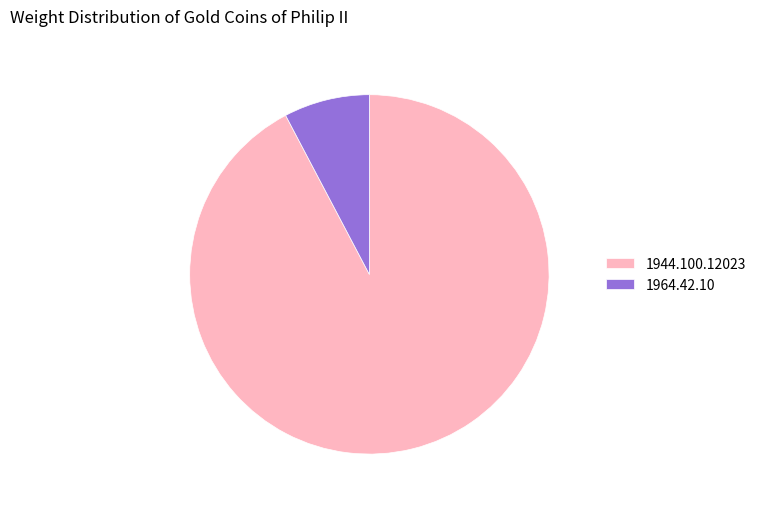

Which category has the biggest portion of the pie?

1944.100.12023